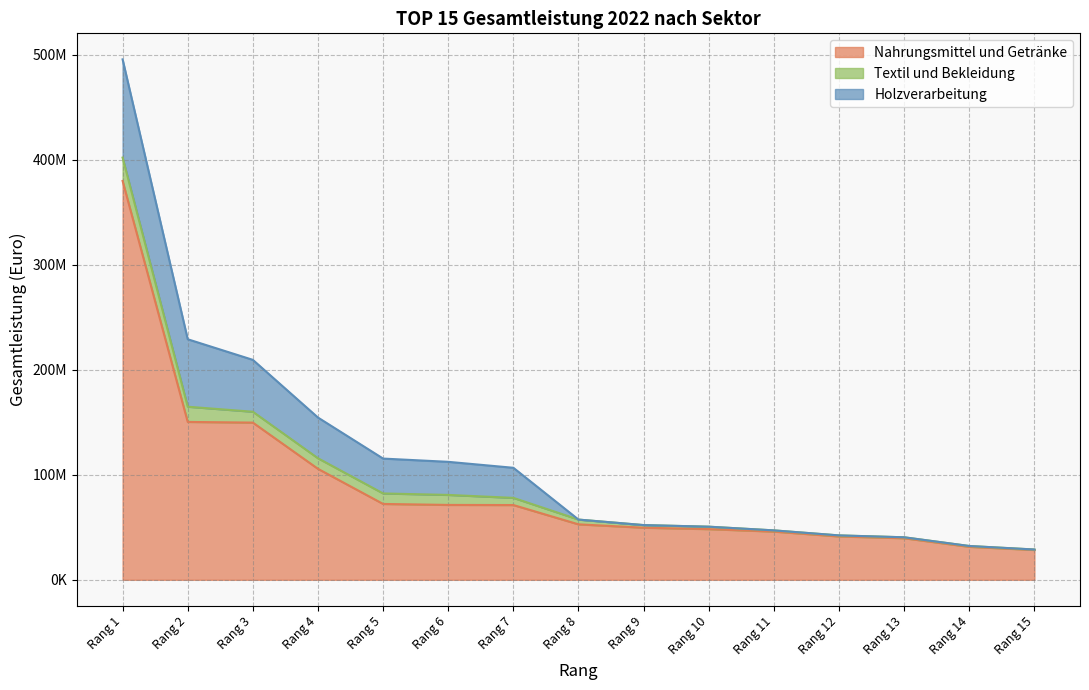

What is the approximate value of Holzverarbeitung at Rang 6, to the nearest 10?

31505360